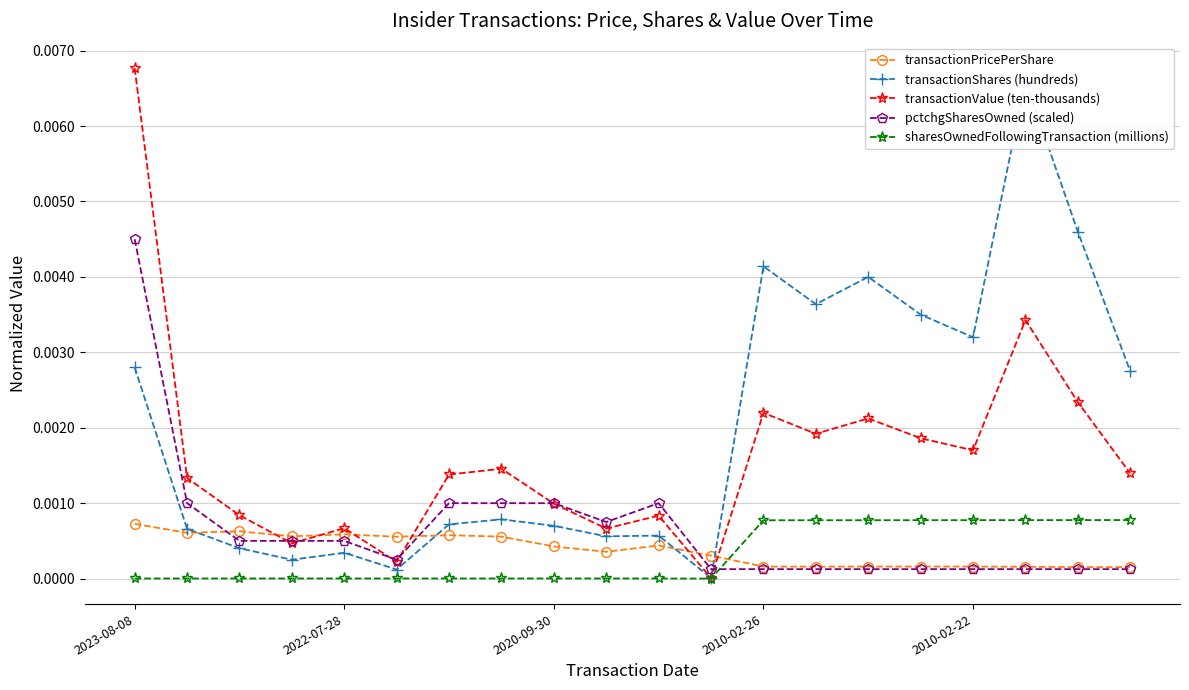

True or false: transactionShares (hundreds) has more than 0 interior local peaks.

True